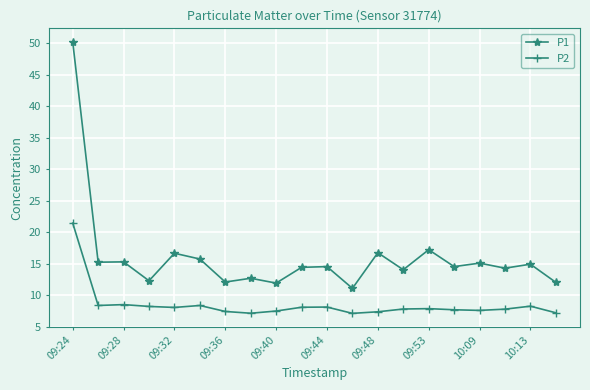

True or false: P1 and P2 cross at least once.

False